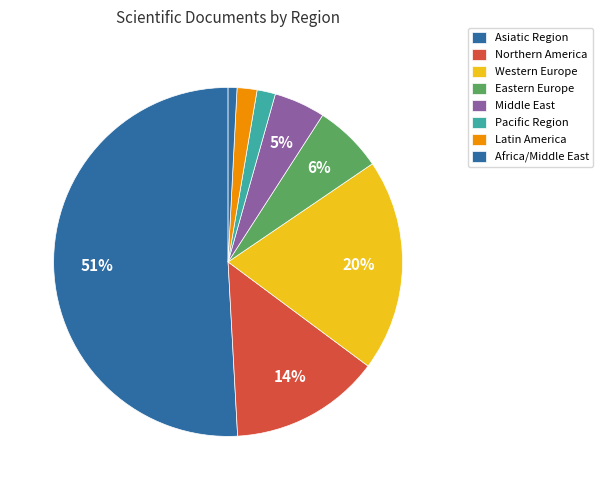

Count the number of slices in the pie.

8